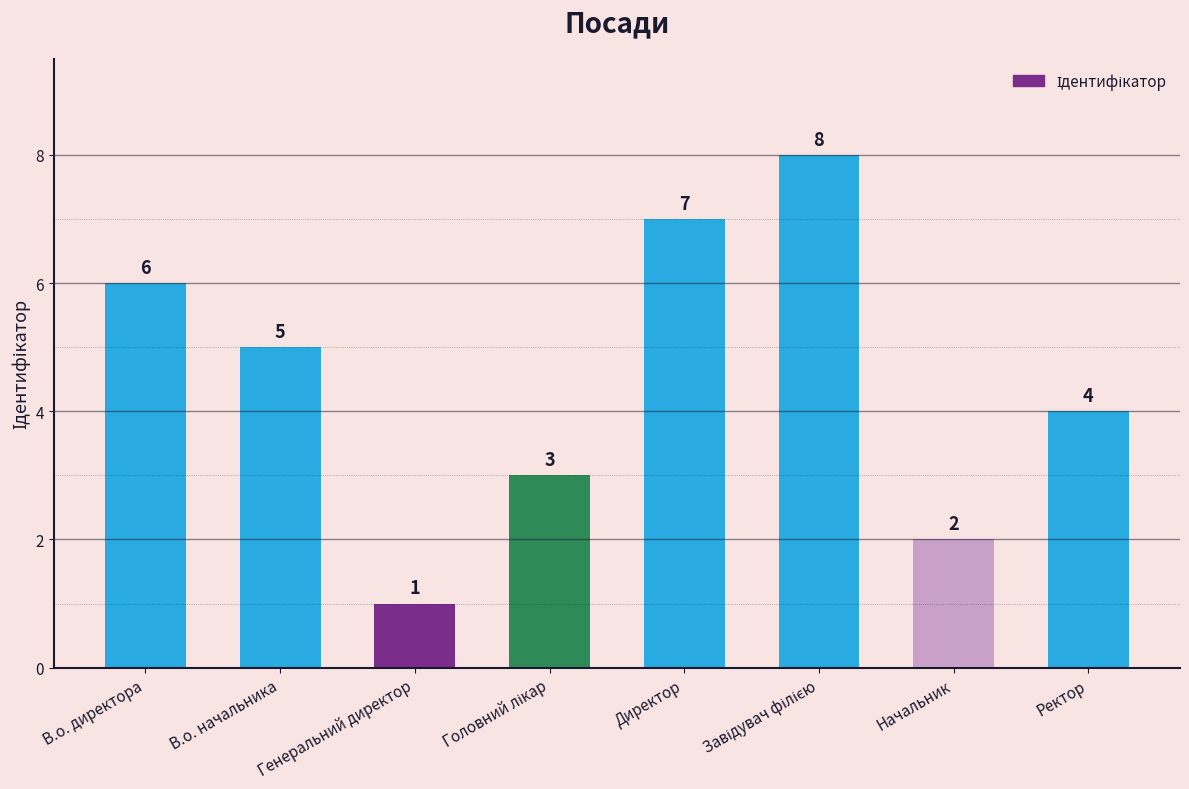

At which label does the data first exceed 5?

В.о. директора